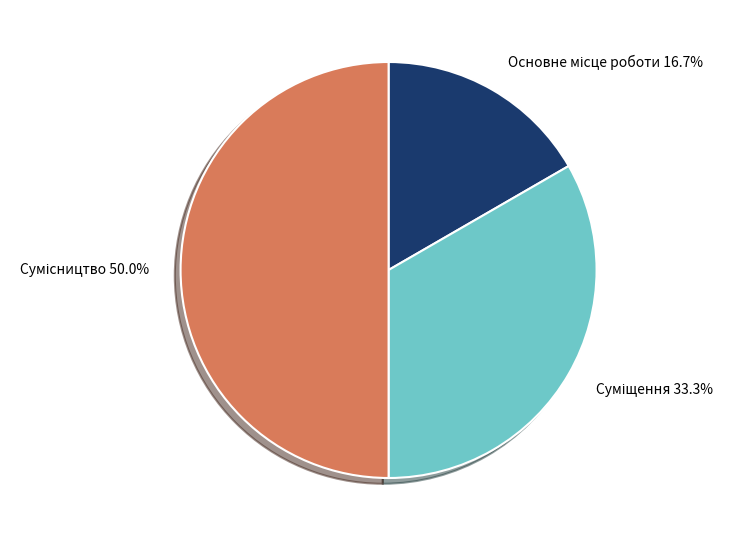

Rank the categories by value from lowest to highest.

Основне місце роботи, Суміщення, Сумісництво